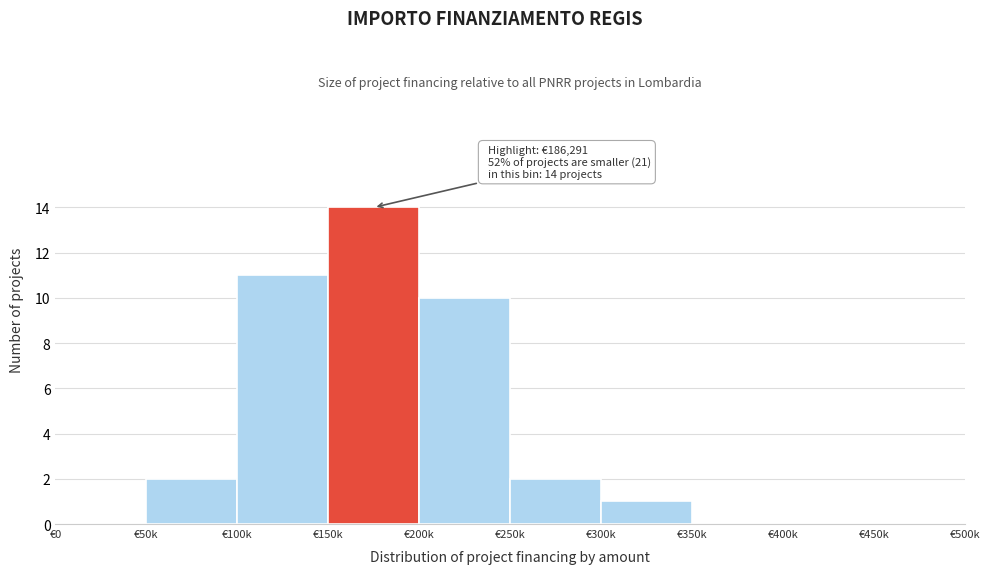

Reading left to right, list all the values displayed in this chart.

€0=0	€50k=2	€100k=11	€150k=14	€200k=10	€250k=2	€300k=1	€350k=0	€400k=0	€450k=0